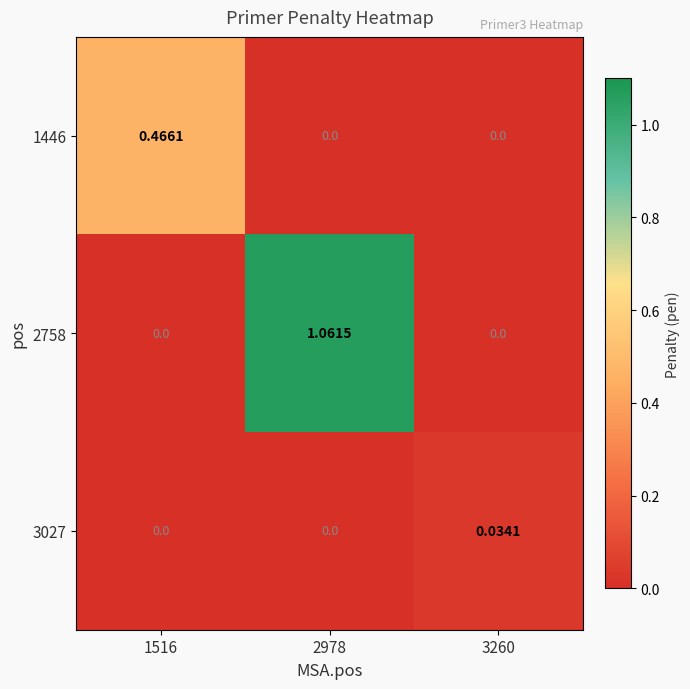

Is the value of 1446 at 2978 greater than the value of 3027 at 3260?

No